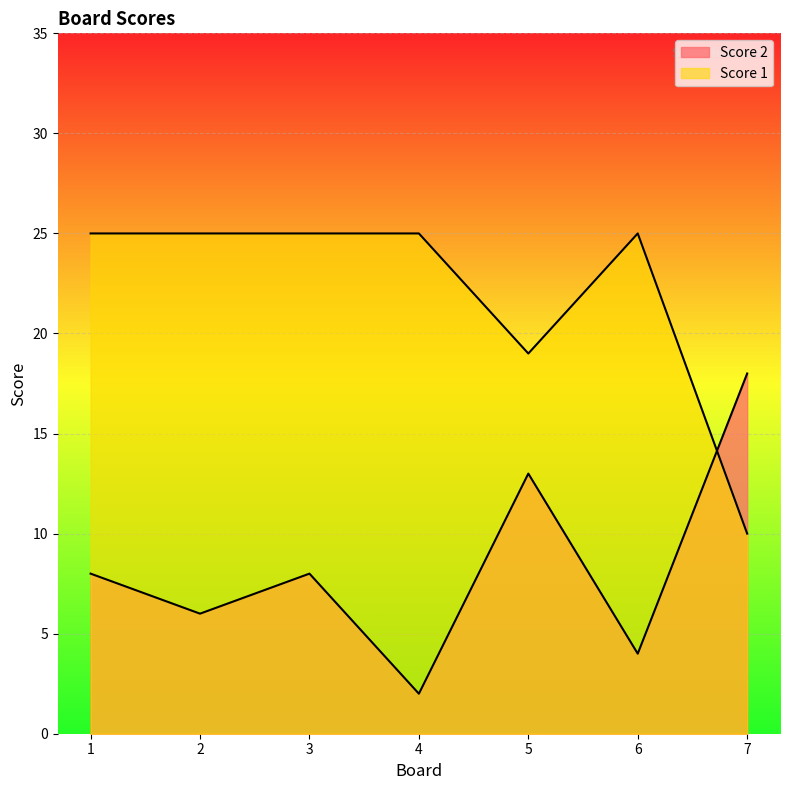

What is the spread (max minus min) of values at 6?

21